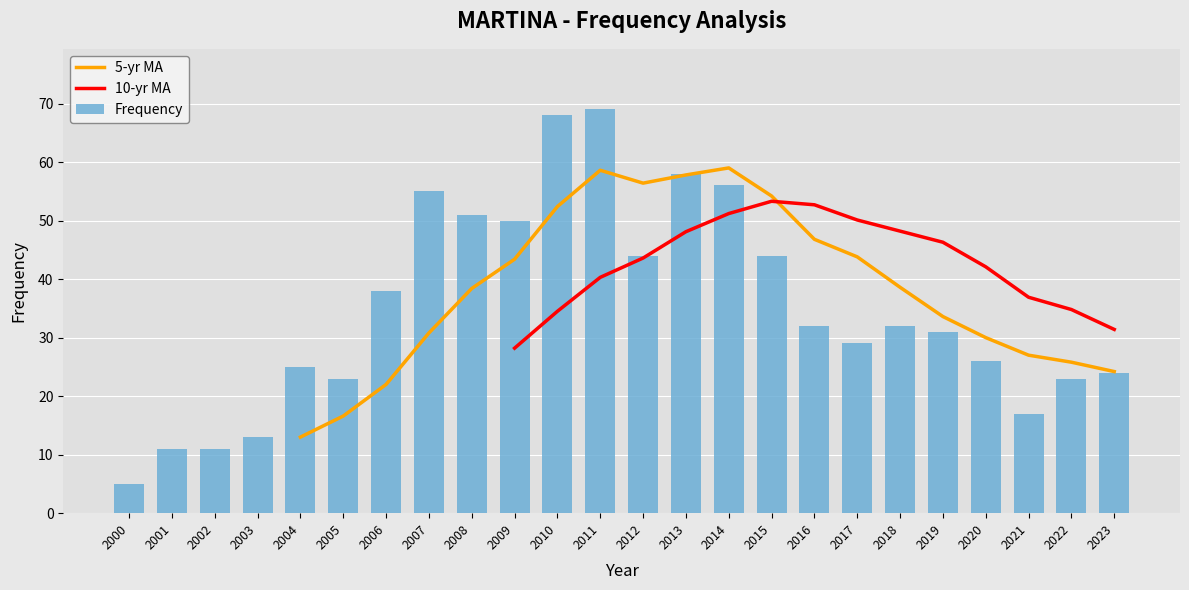

The value of Frequency at 2021 is 30. True or false?

False